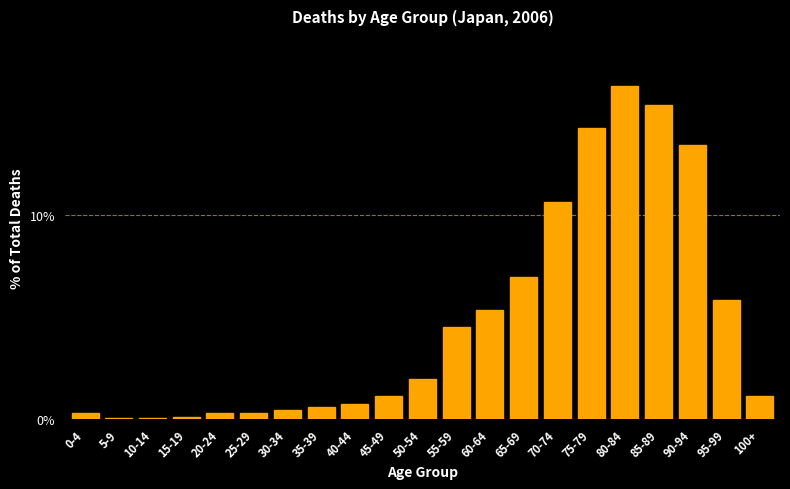

What is the change in value from 65-69 to 100+?

-5.8